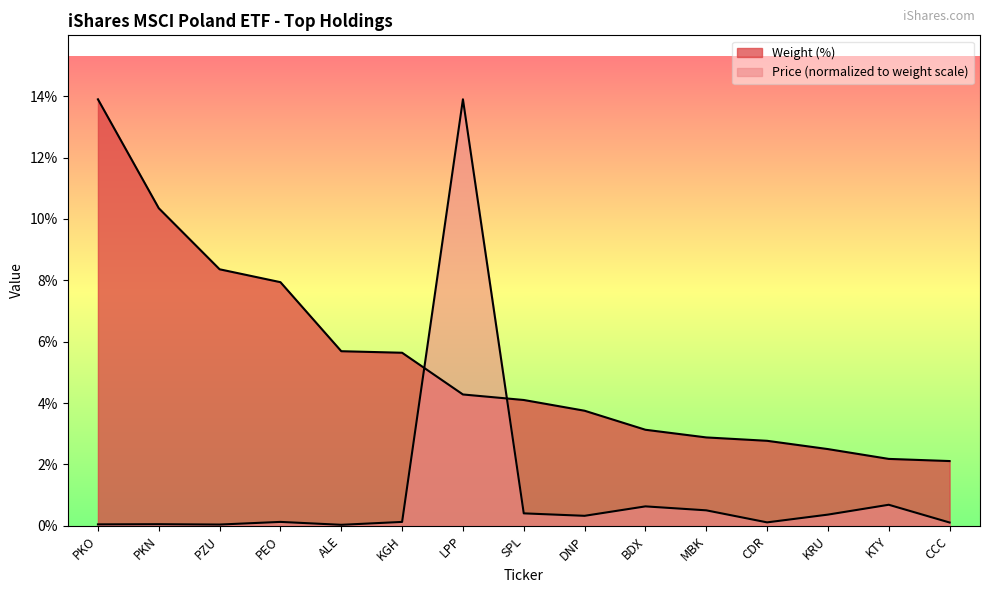

List the series in order of their peak value, lowest first.

Weight (%), Price (USD)